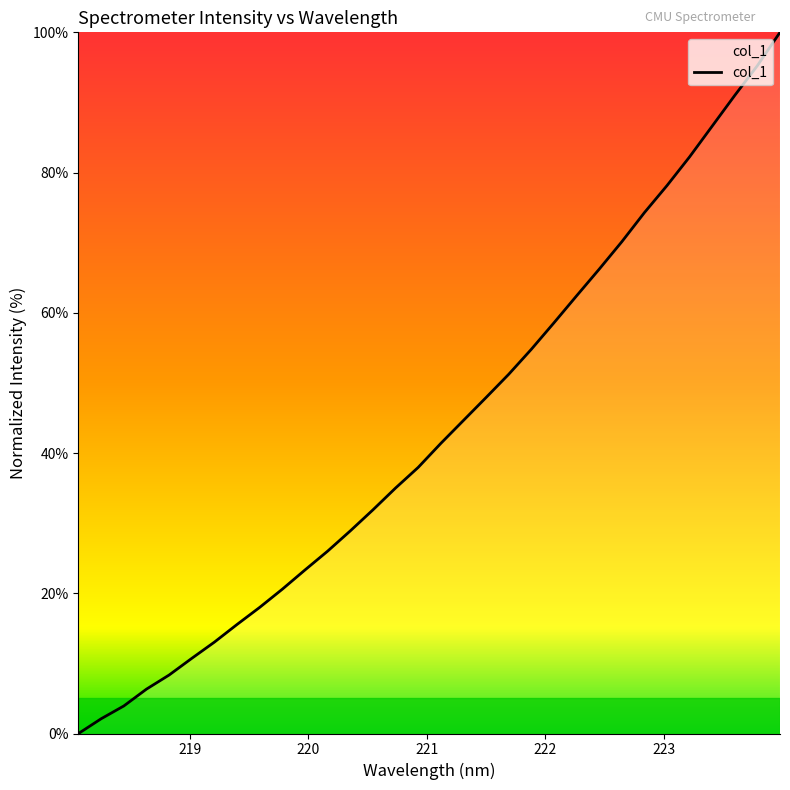

What is the greatest value displayed?

100.0